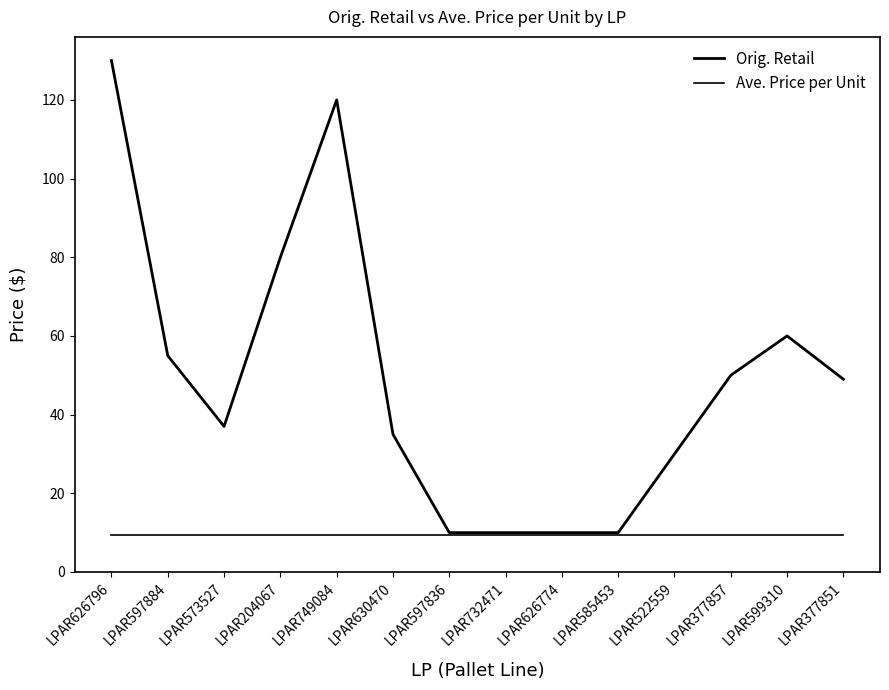

What position from the right is LPAR599310?

2